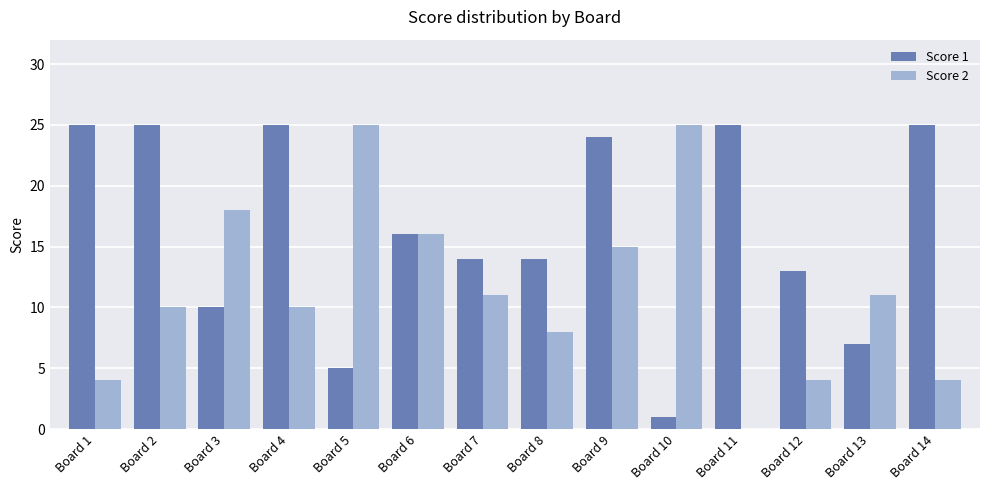

Reading right to left, what are all the values shown in this chart?

Score 1: 25	7	13	25	1	24	14	14	16	5	25	10	25	25
Score 2: 4	11	4	0	25	15	8	11	16	25	10	18	10	4